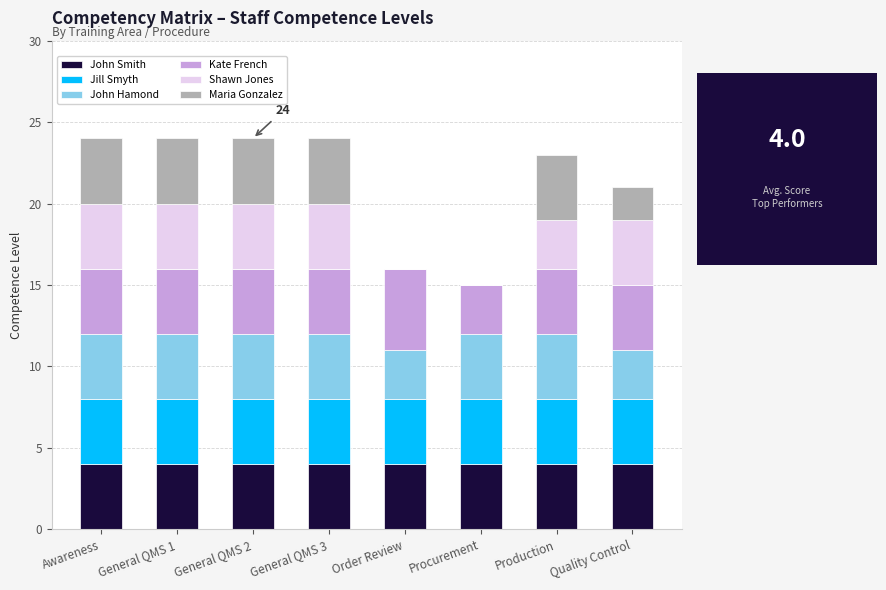

What is the sum of all John Smith values?

32